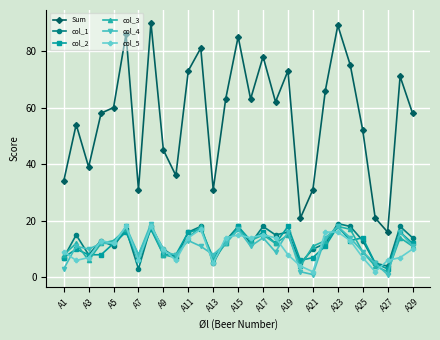

True or false: col_2 has more than 1 points higher than both neighbors.

True